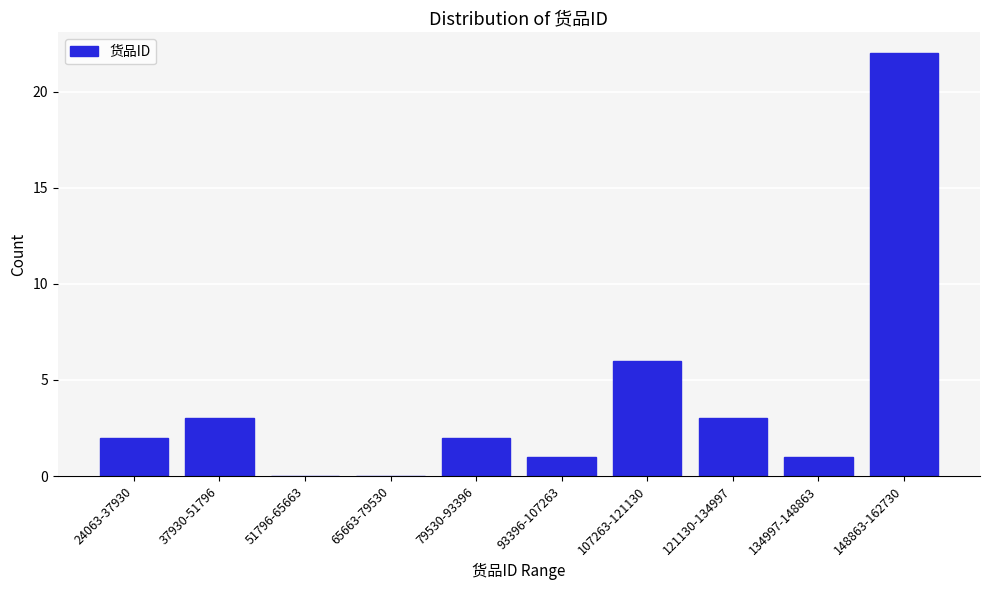

Reading left to right, transcribe all the data shown in this chart.

24063-37930=2	37930-51796=3	51796-65663=0	65663-79530=0	79530-93396=2	93396-107263=1	107263-121130=6	121130-134997=3	134997-148863=1	148863-162730=22